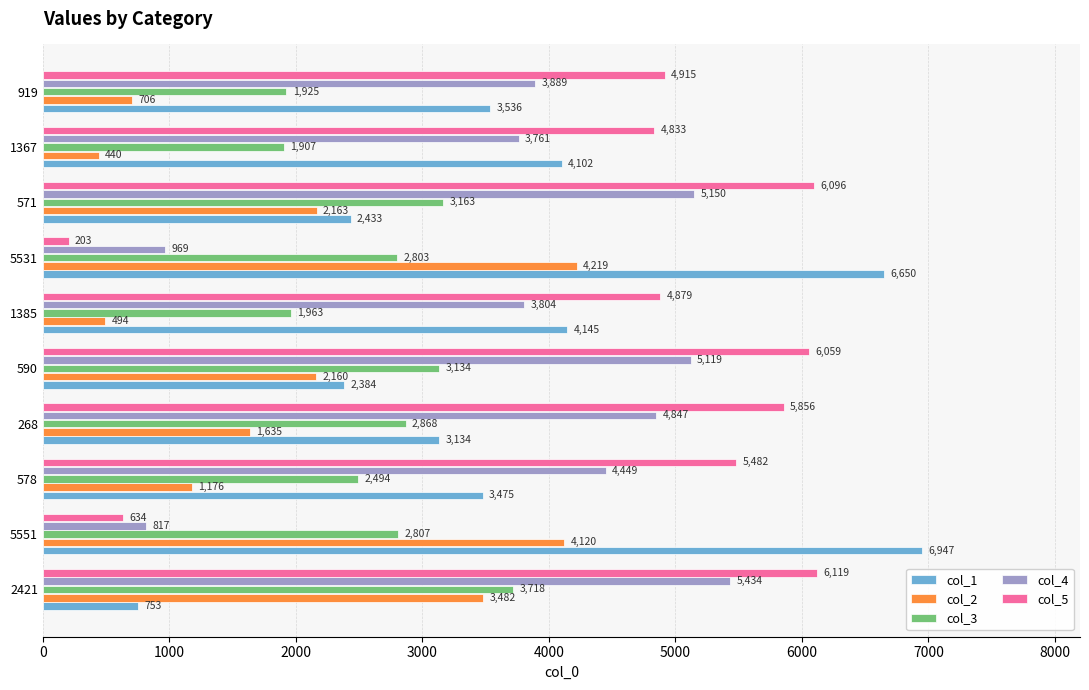

Rank the categories by col_2 value from lowest to highest.

1367, 1385, 919, 578, 268, 590, 571, 2421, 5551, 5531